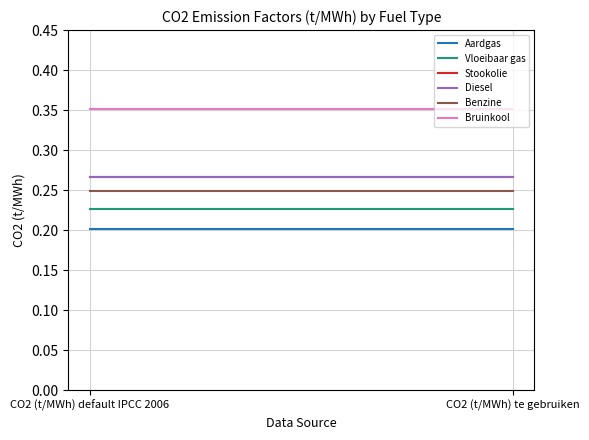

At how many categories does at least one series exceed 0?

2